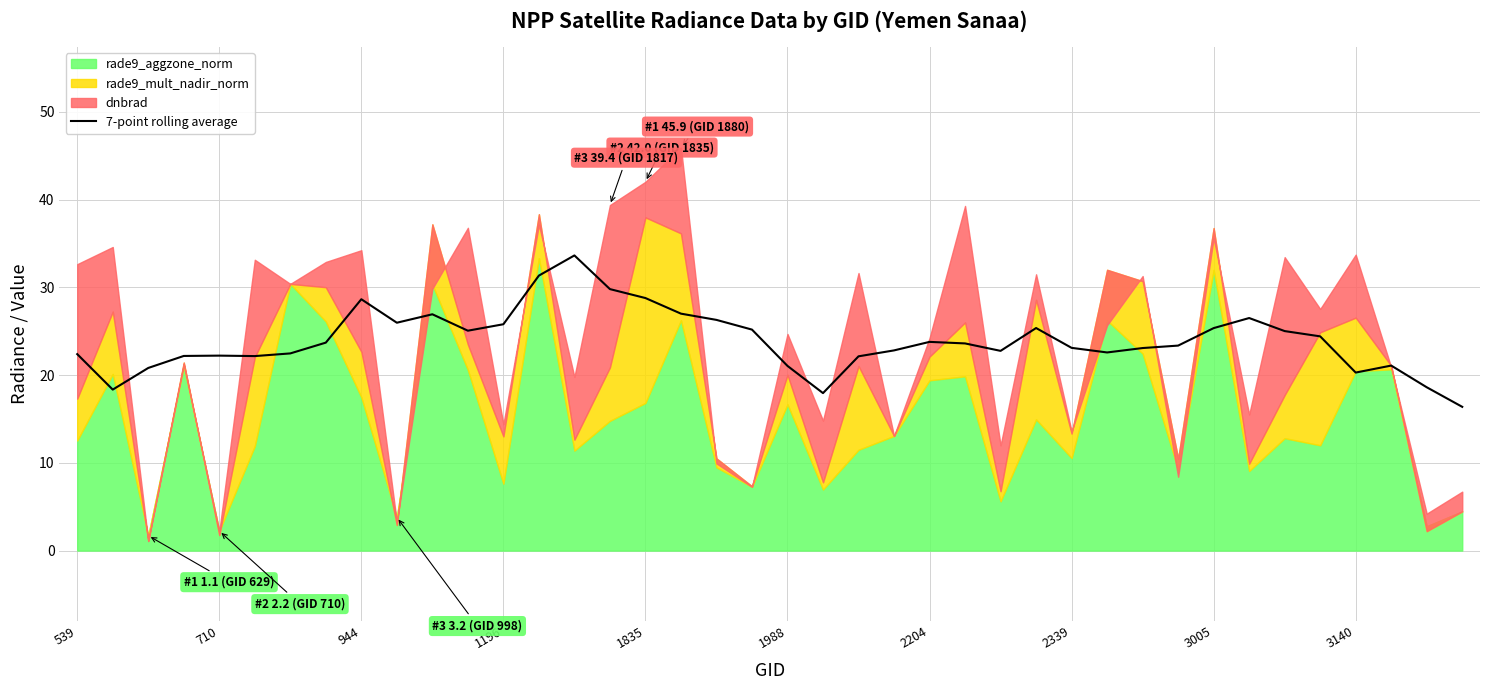

True or false: the data shows 22.1 at 22.

True